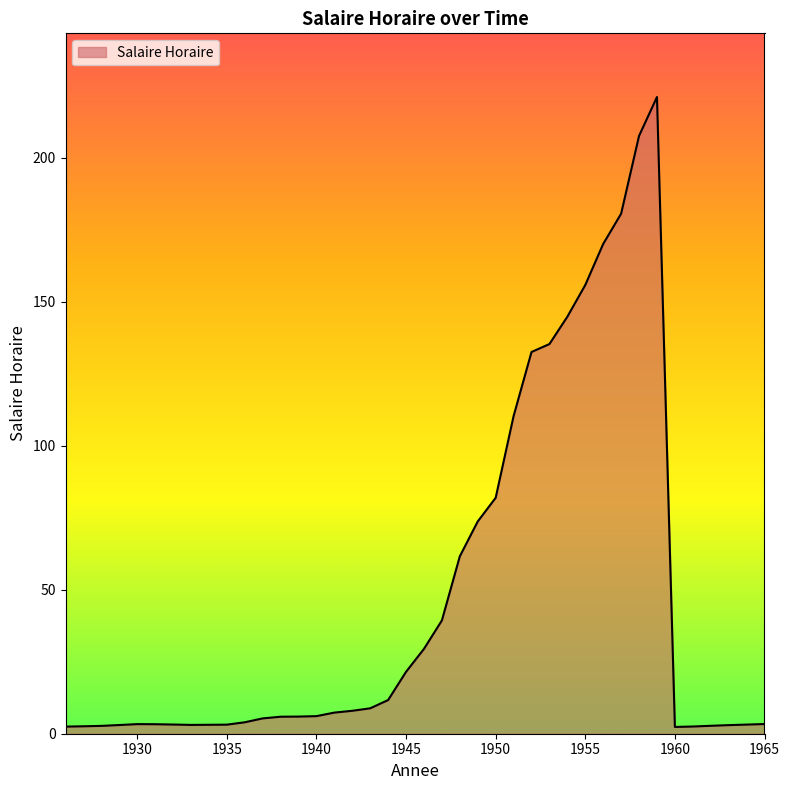

What is the maximum value shown in the chart?

221.0